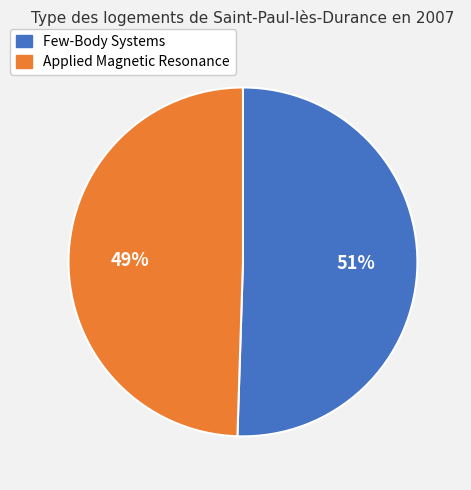

What is the ratio of the value at Applied Magnetic Resonance to the value at Few-Body Systems?

1.0